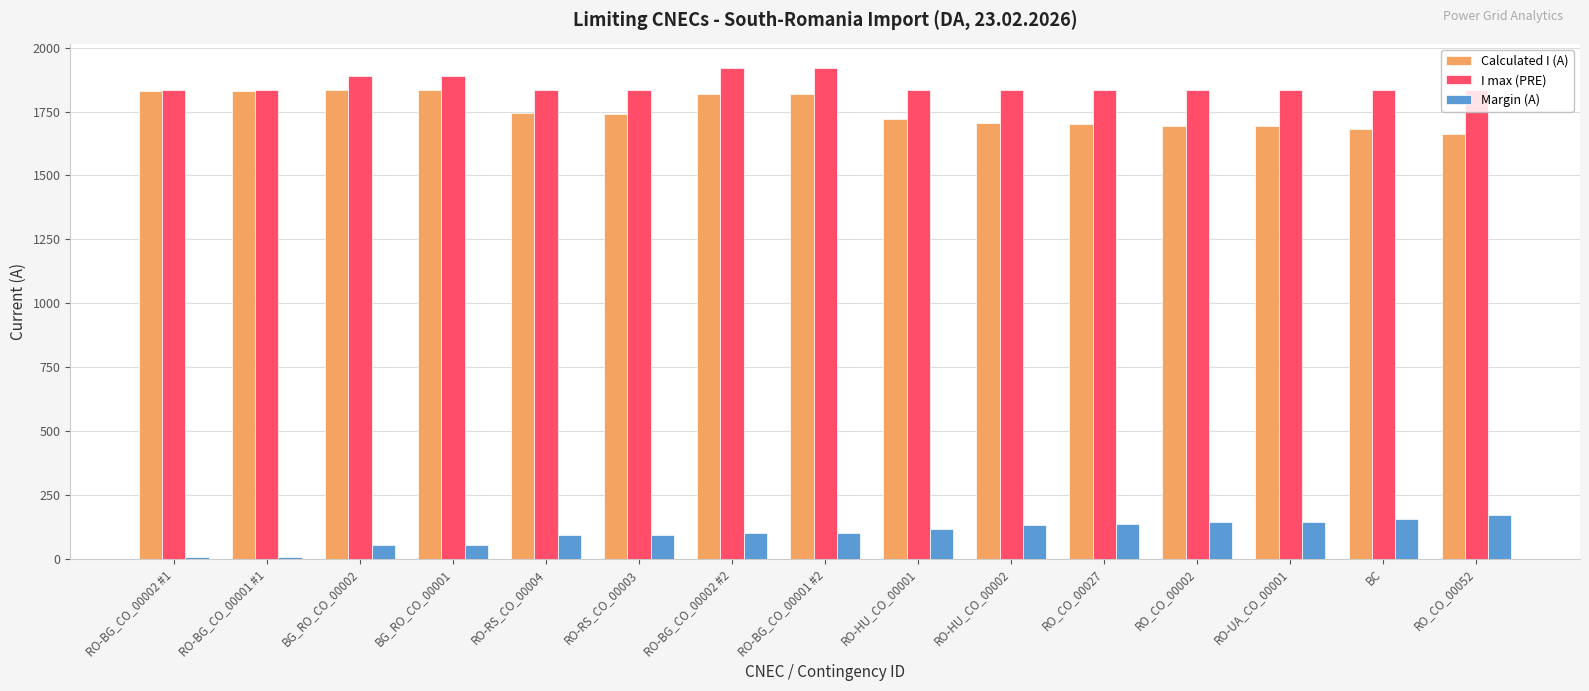

What is the maximum value shown in the chart?

1920